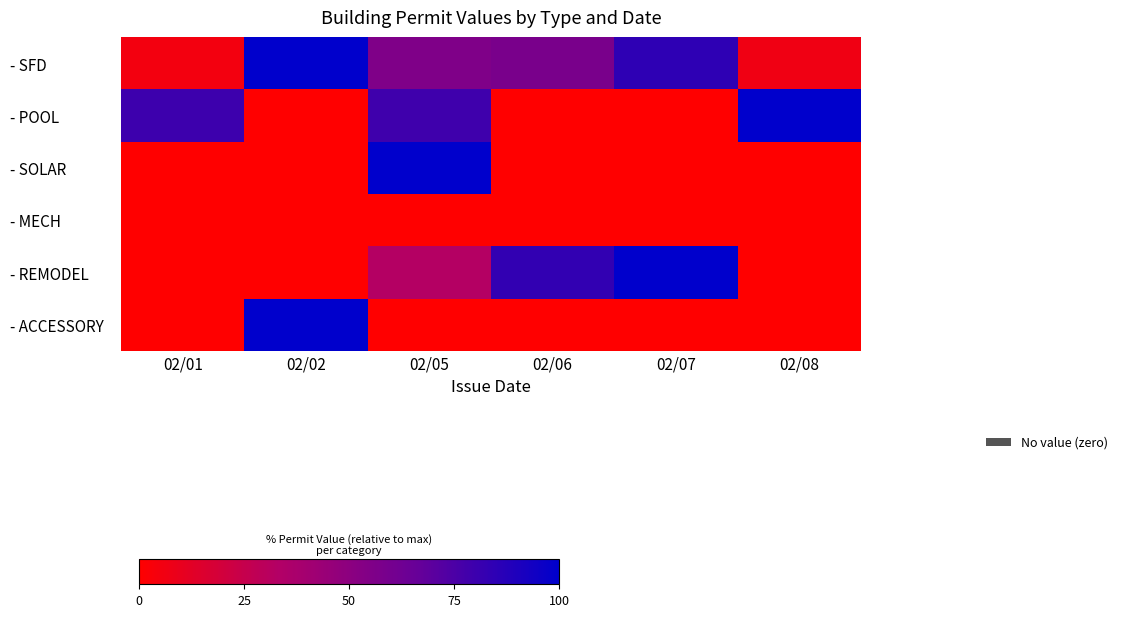

What is the difference between the highest and lowest values at 02/05?

100.0